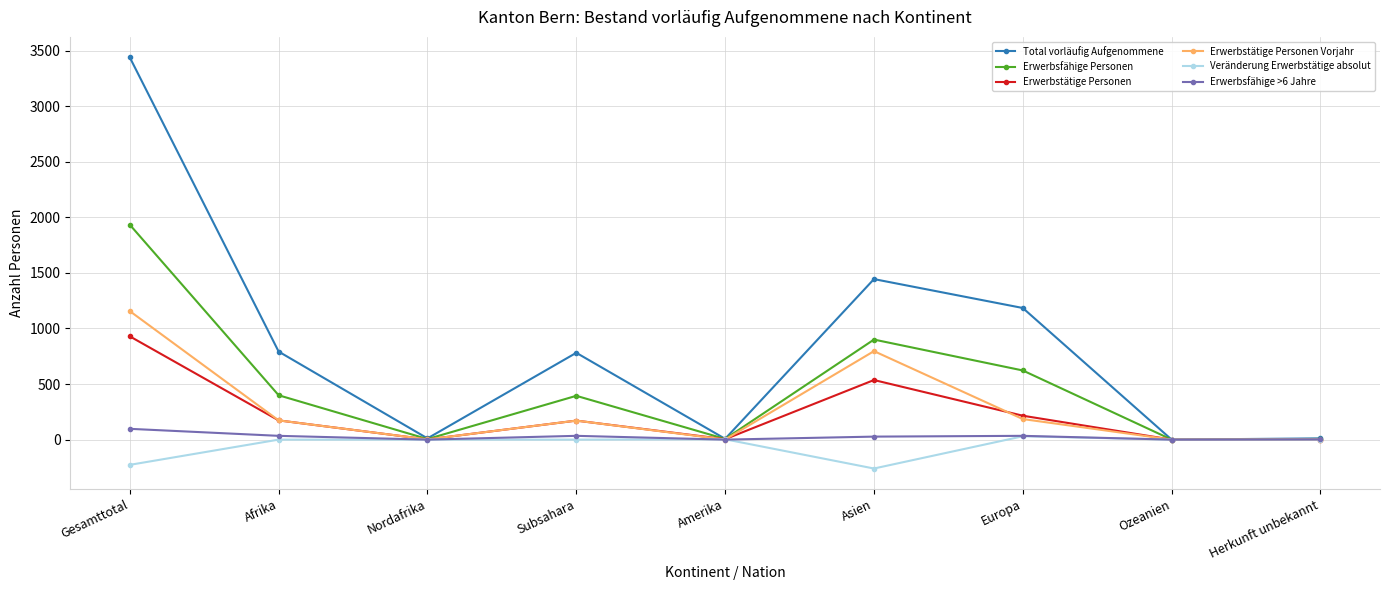

What is the label of the 8th point from the left?

Ozeanien